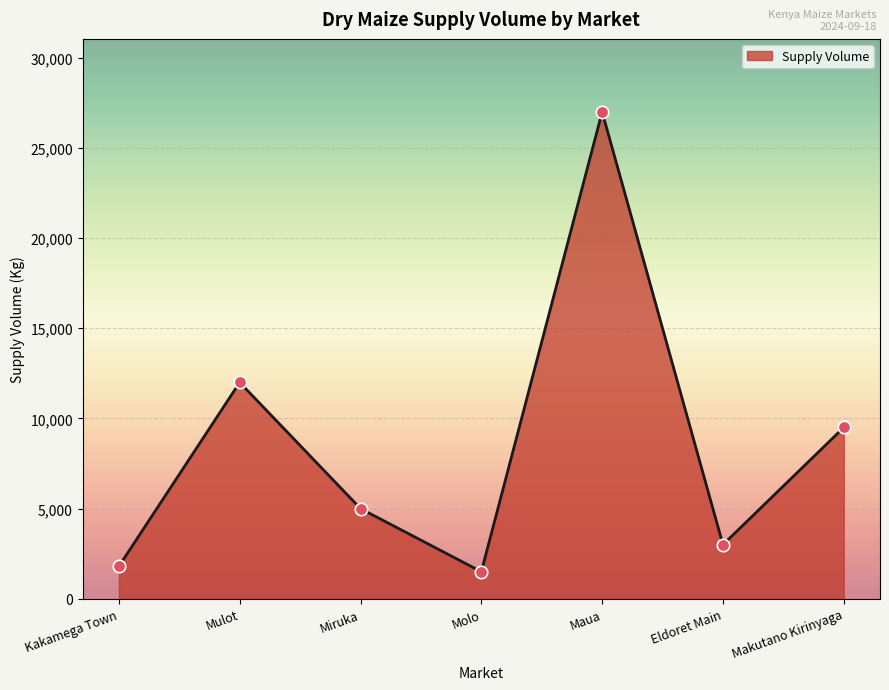

Approximately how many times larger is the value at Makutano Kirinyaga compared to Kakamega Town?

5.3